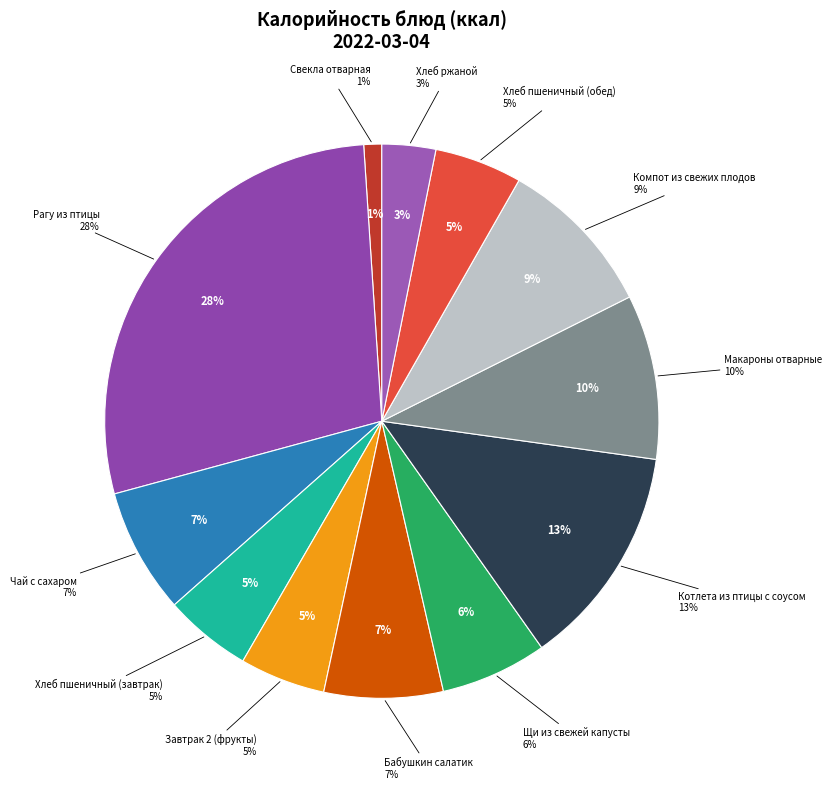

What percentage is the Хлеб ржаной slice, to the nearest percent?

3%